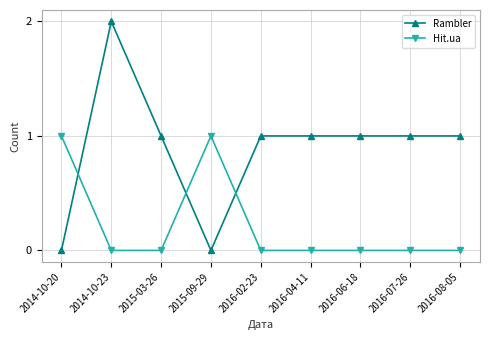

What is the label of the 4th point from the left?

2015-09-29